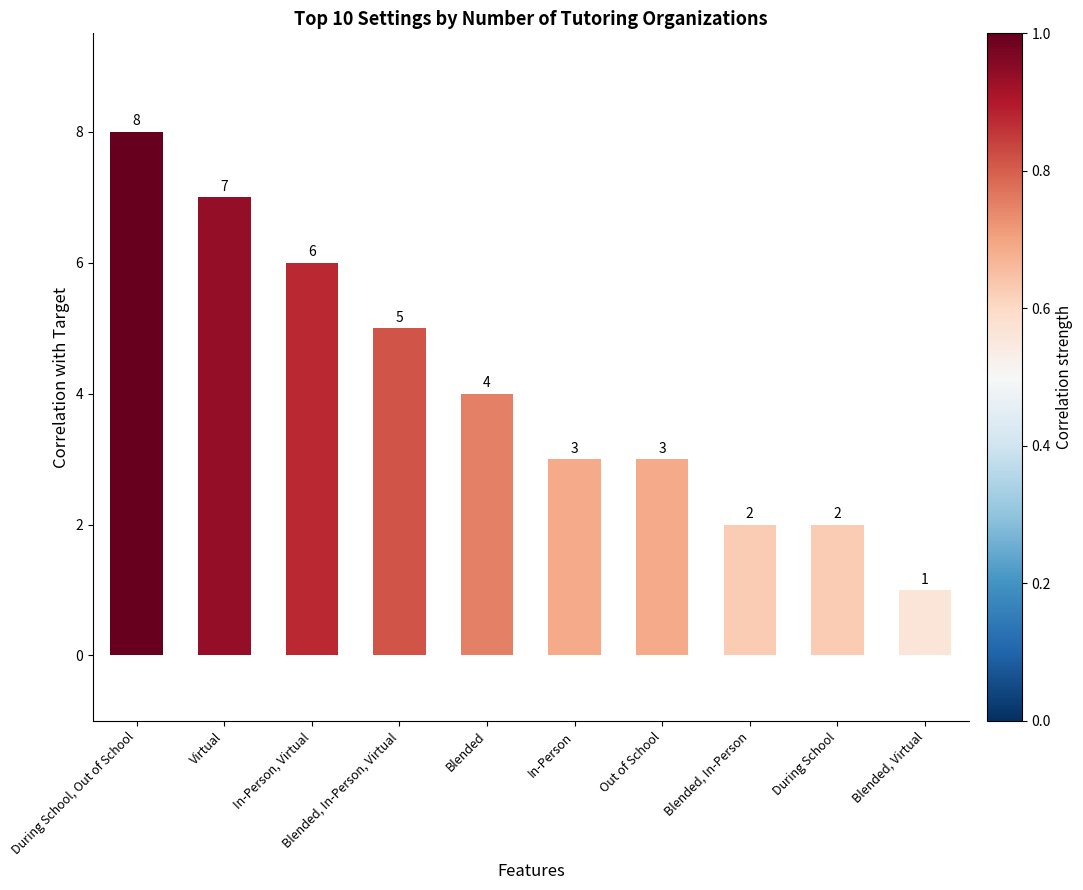

How many values are between 2 and 6?

7